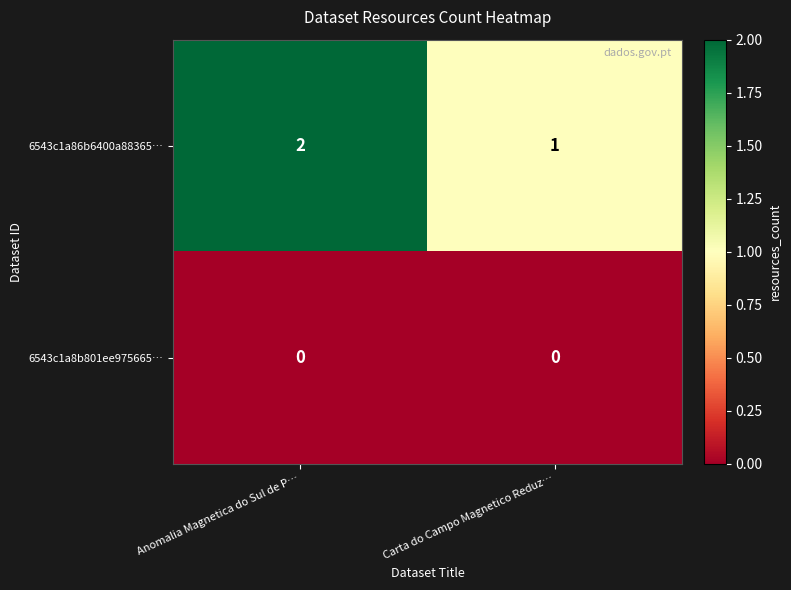

Reading left to right, transcribe all the data shown in this chart.

6543c1a86b6400a88365…: 2	1
6543c1a8b801ee975665…: 0	0